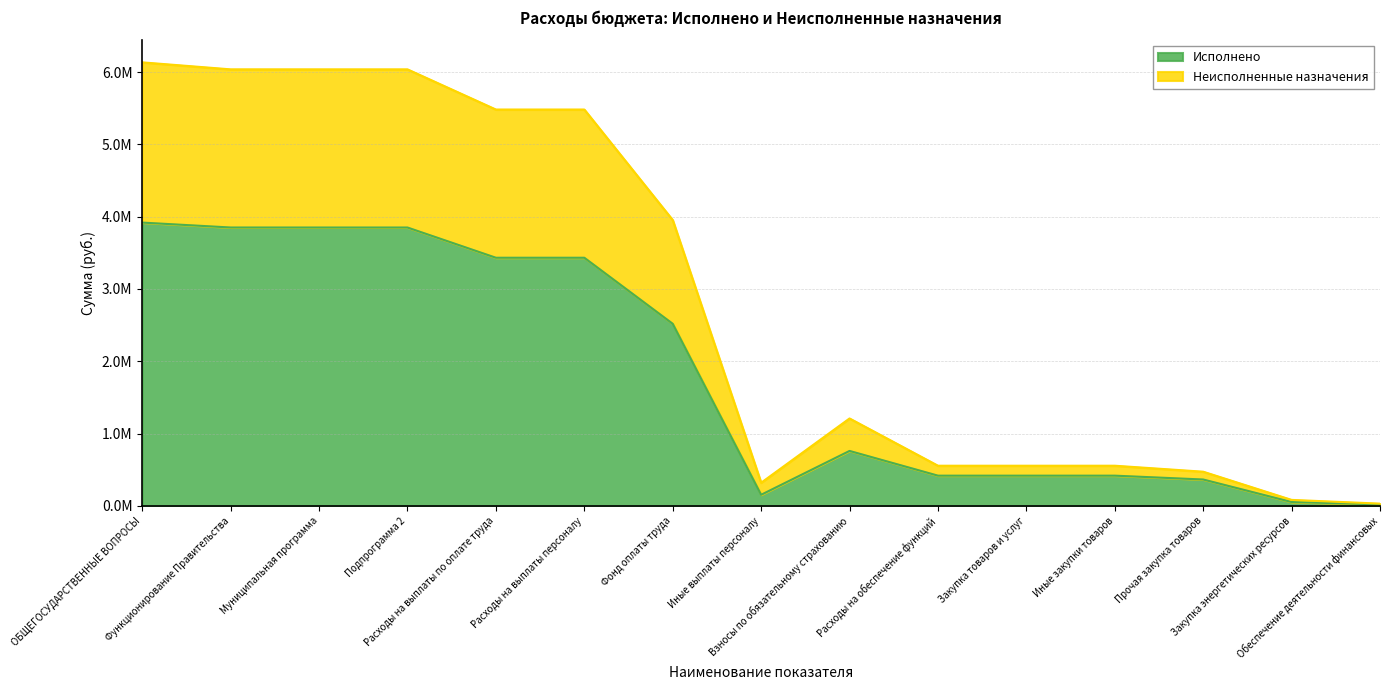

What is the spread (max minus min) of values at Взносы по обязательному страхованию?

449096.2